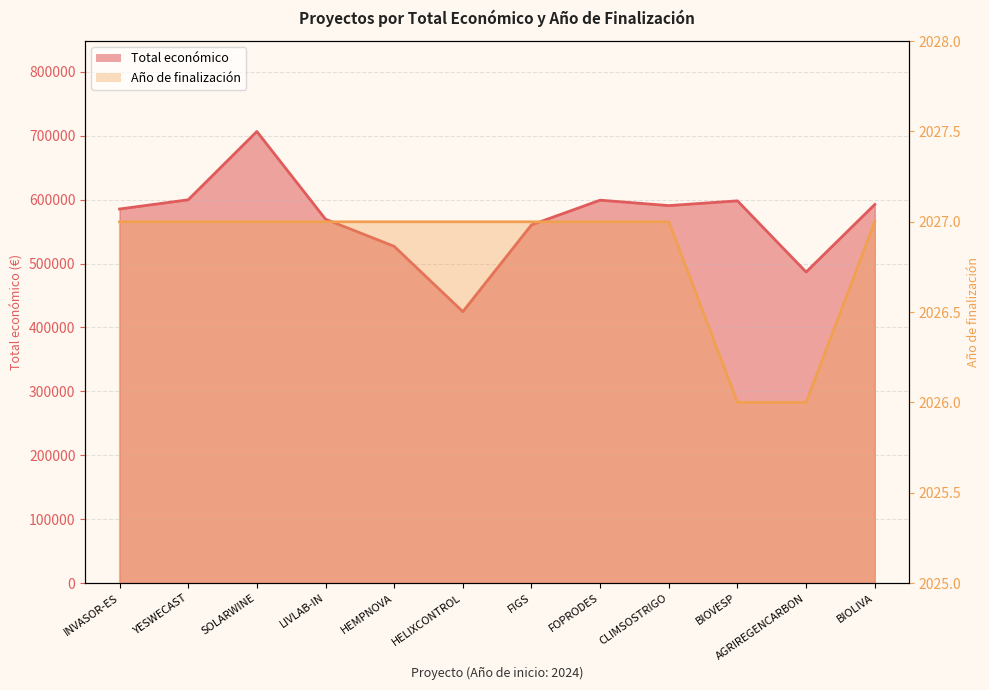

At which label is Total económico closest to 565708?

LIVLAB-IN